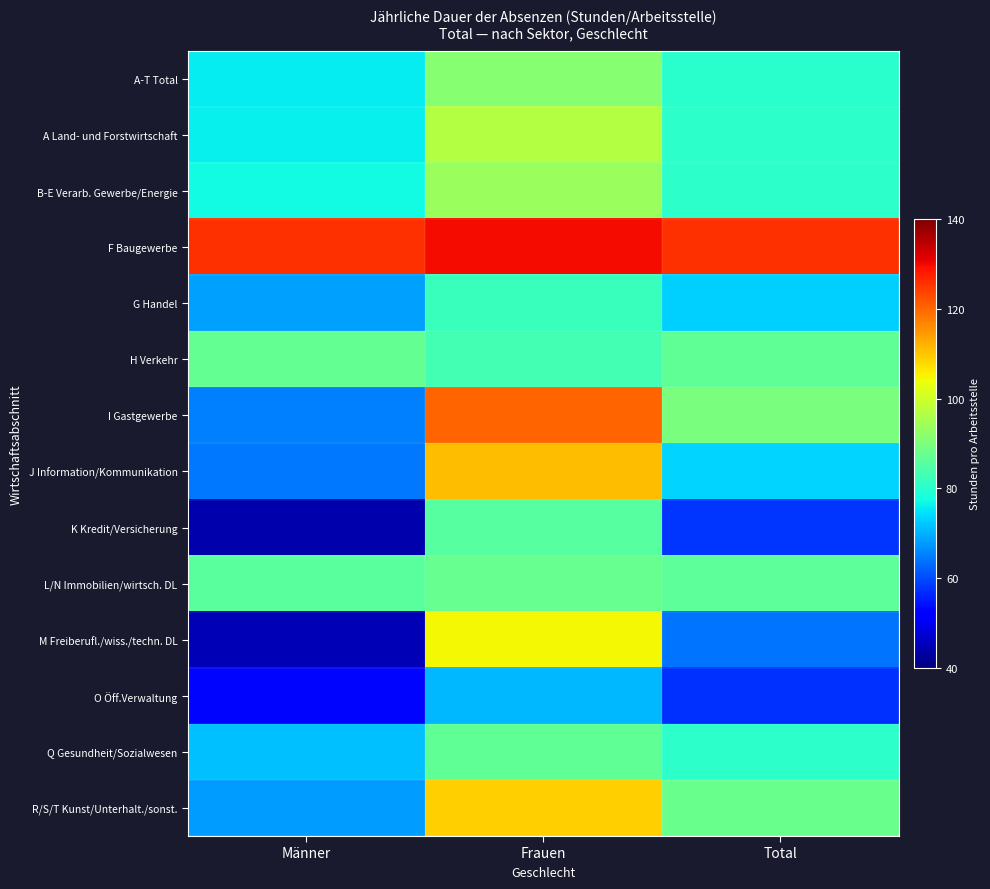

Reading left to right, extract all data points from this chart.

A-T Total: Männer=75.8	Frauen=91.5	Total=80.2
A Land- und Forstwirtschaft: Männer=76.2	Frauen=97.0	Total=80.3
B-E Verarb. Gewerbe/Energie: Männer=77.3	Frauen=93.7	Total=80.5
F Baugewerbe: Männer=125.8	Frauen=129.6	Total=125.9
G Handel: Männer=68.4	Frauen=82.2	Total=72.9
H Verkehr: Männer=87.2	Frauen=83.0	Total=86.6
I Gastgewerbe: Männer=65.1	Frauen=120.2	Total=89.8
J Information/Kommunikation: Männer=64.5	Frauen=110.9	Total=73.5
K Kredit/Versicherung: Männer=44.2	Frauen=85.6	Total=57.7
L/N Immobilien/wirtsch. DL: Männer=85.9	Frauen=87.6	Total=86.4
M Freiberufl./wiss./techn. DL: Männer=44.9	Frauen=104.8	Total=64.0
O Öff.Verwaltung: Männer=53.0	Frauen=70.7	Total=57.6
Q Gesundheit/Sozialwesen: Männer=71.6	Frauen=86.6	Total=80.4
R/S/T Kunst/Unterhalt./sonst.: Männer=67.9	Frauen=109.1	Total=88.0